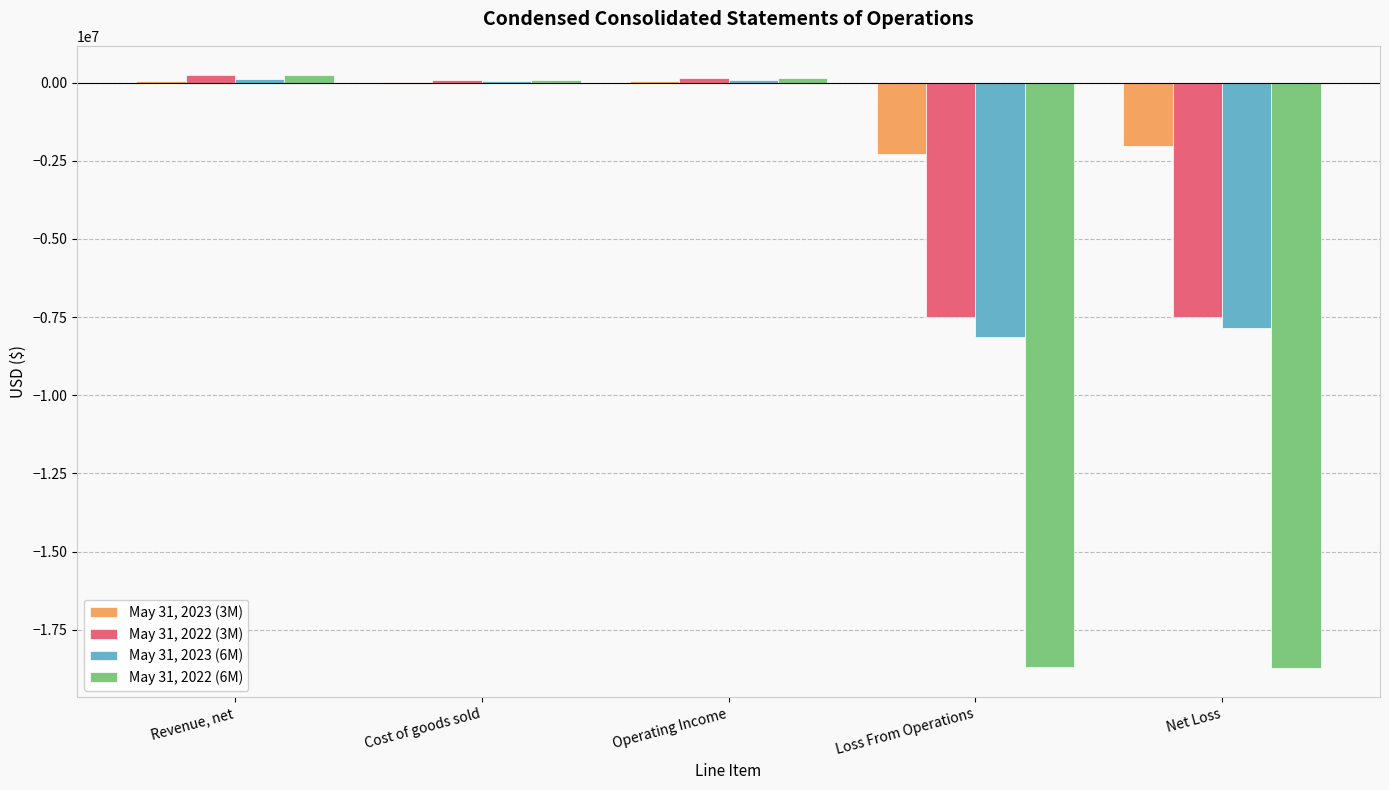

What is the sum of all May 31, 2022 (6M) values?

-36944986